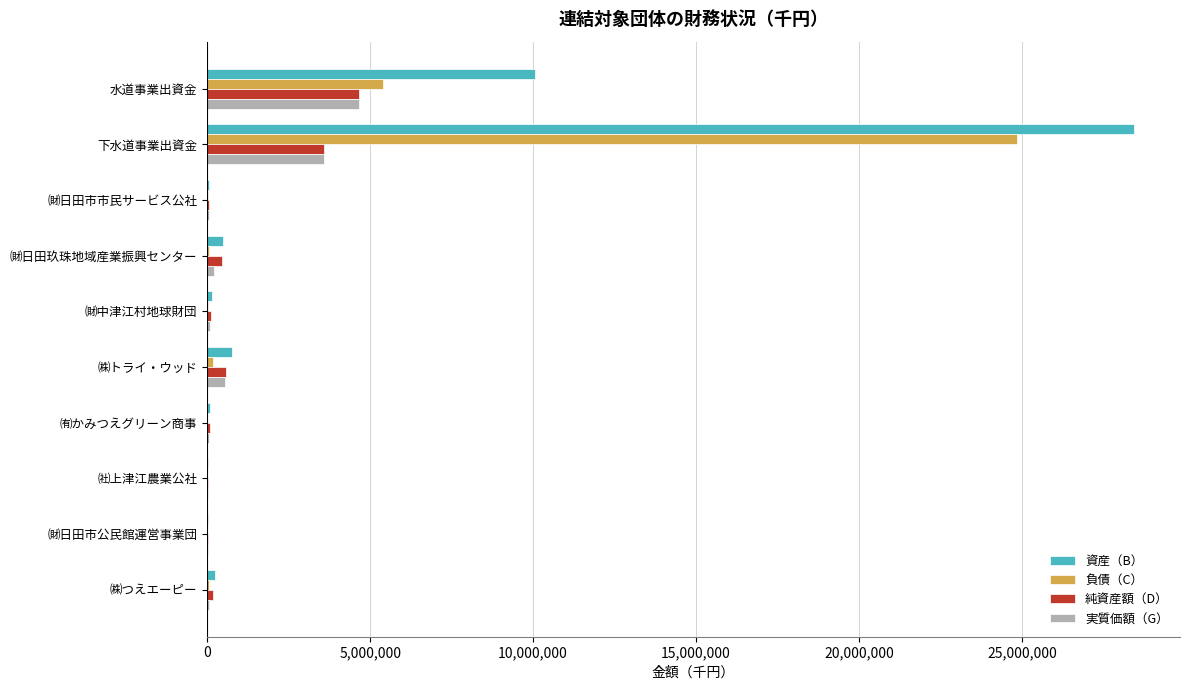

What is the total value across all series at 水道事業出資金?

24766228